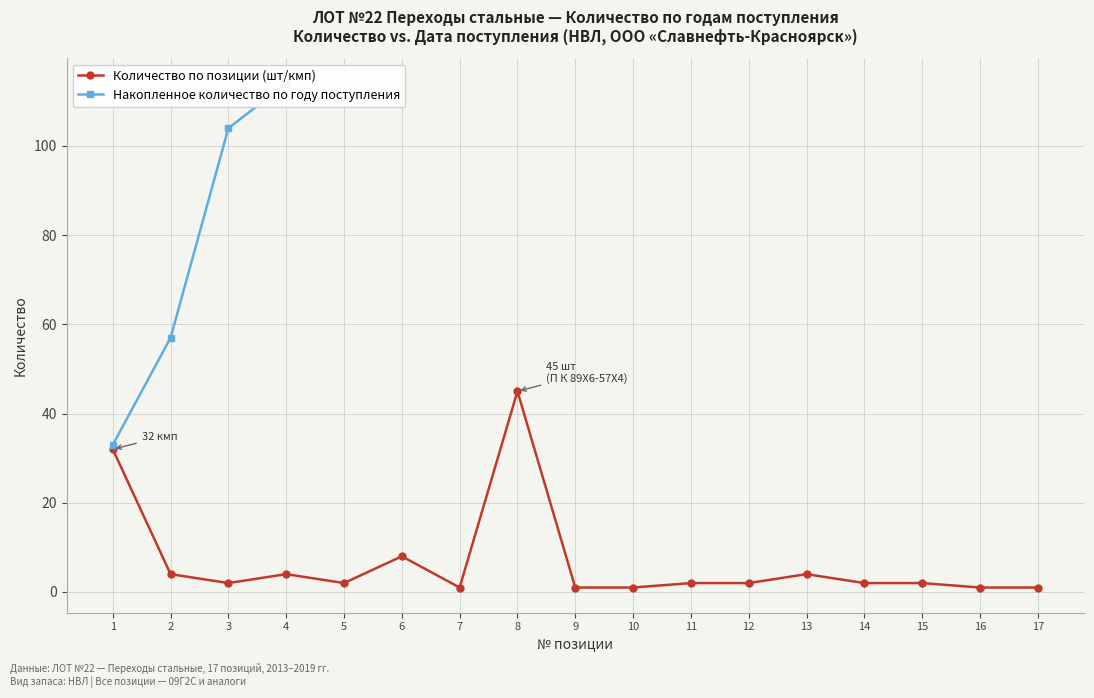

Which label corresponds to the smallest value in the chart?

7